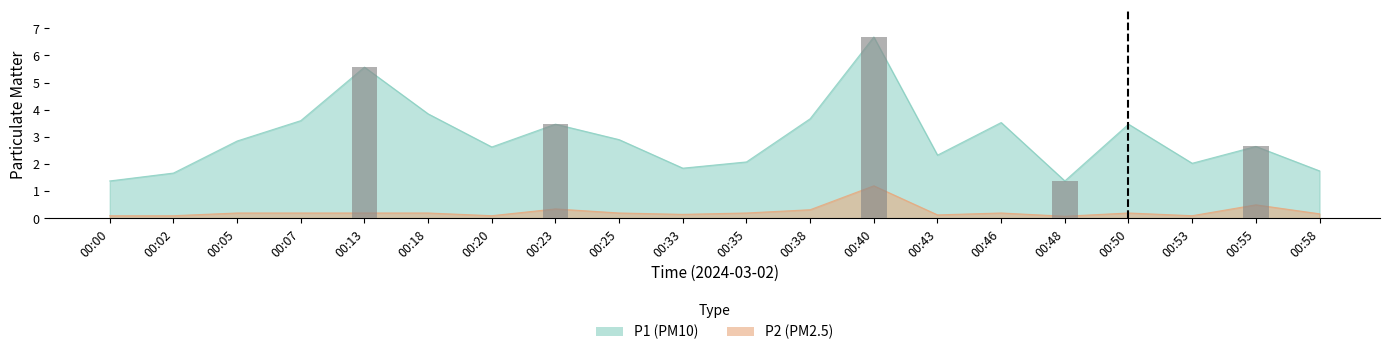

Reading left to right, extract all data points from this chart.

P1: 00:00=1.4	00:02=1.7	00:05=2.9	00:07=3.6	00:13=5.6	00:18=3.9	00:20=2.6	00:23=3.5	00:25=2.9	00:33=1.9	00:35=2.1	00:38=3.7	00:40=6.7	00:43=2.3	00:46=3.5	00:48=1.4	00:50=3.5	00:53=2.0	00:55=2.6	00:58=1.8
P2: 00:00=0.1	00:02=0.1	00:05=0.2	00:07=0.2	00:13=0.2	00:18=0.2	00:20=0.1	00:23=0.3	00:25=0.2	00:33=0.1	00:35=0.2	00:38=0.3	00:40=1.2	00:43=0.1	00:46=0.2	00:48=0.1	00:50=0.2	00:53=0.1	00:55=0.5	00:58=0.2